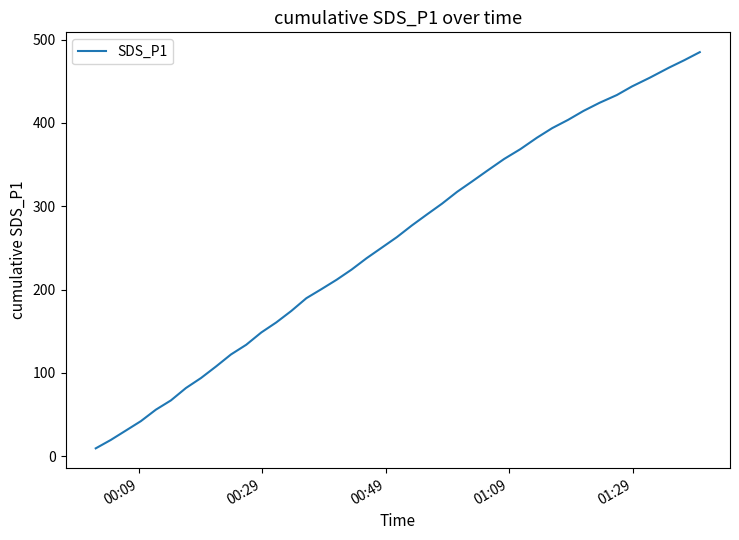

What is the difference between the maximum and minimum values?

475.8